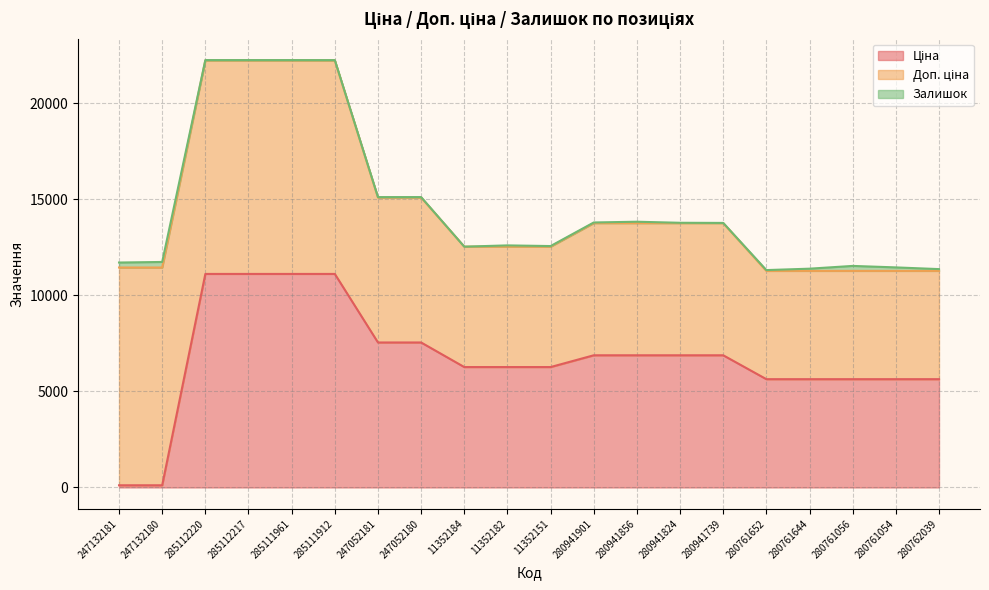

What are all the series names shown in the legend?

Ціна, Доп. ціна, Залишок